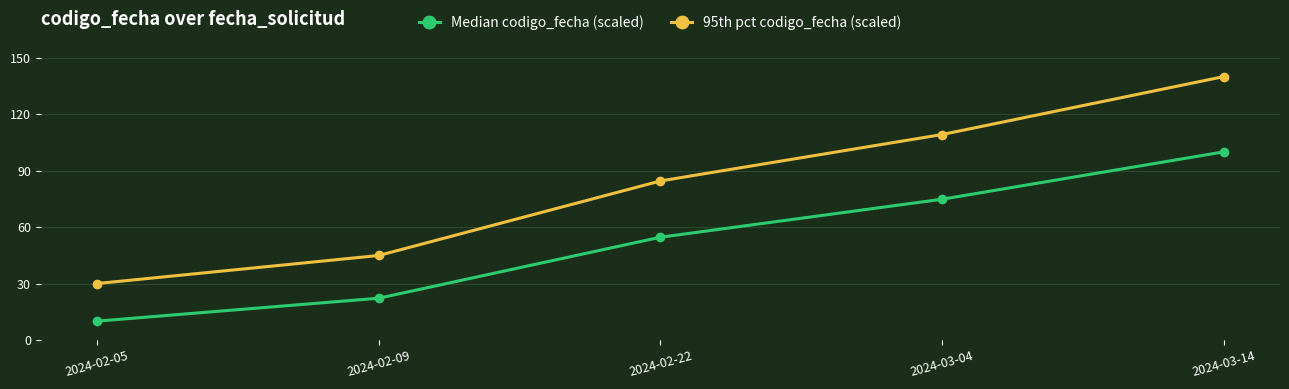

What is the total value across all series at 2024-03-04?

184.0